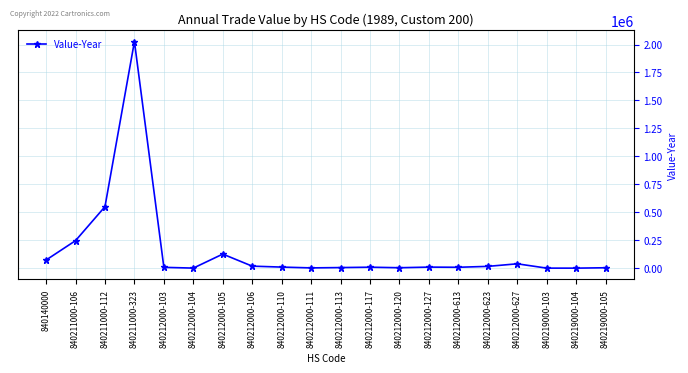

At which category does the chart reach its peak across all series?

840211000-323